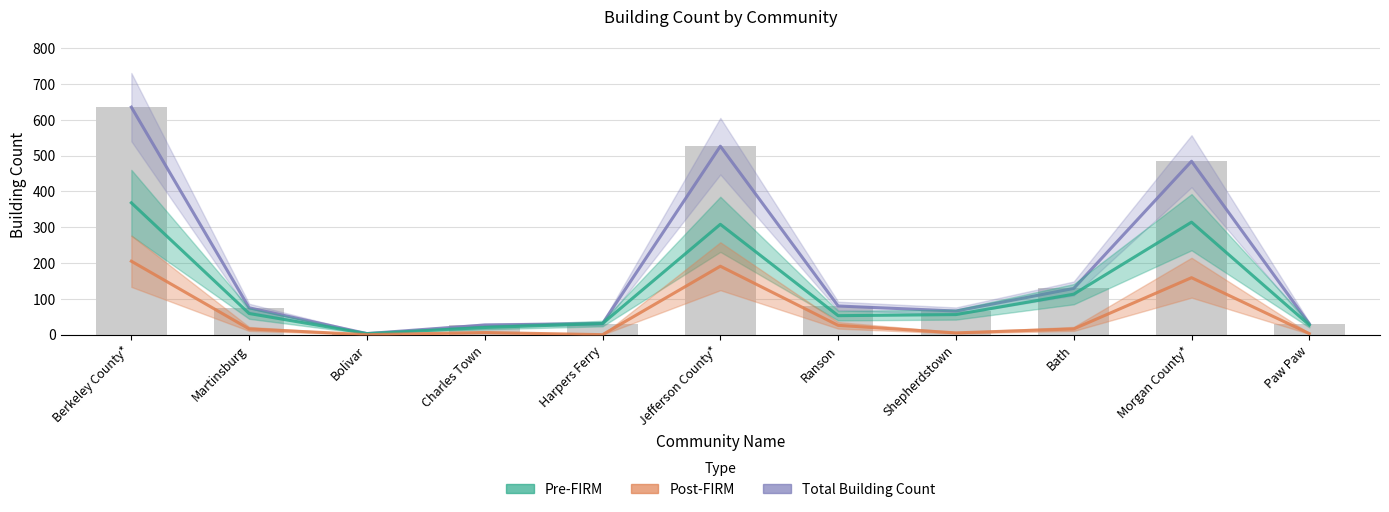

The value of Post-FIRM at Morgan County* is 44. True or false?

False